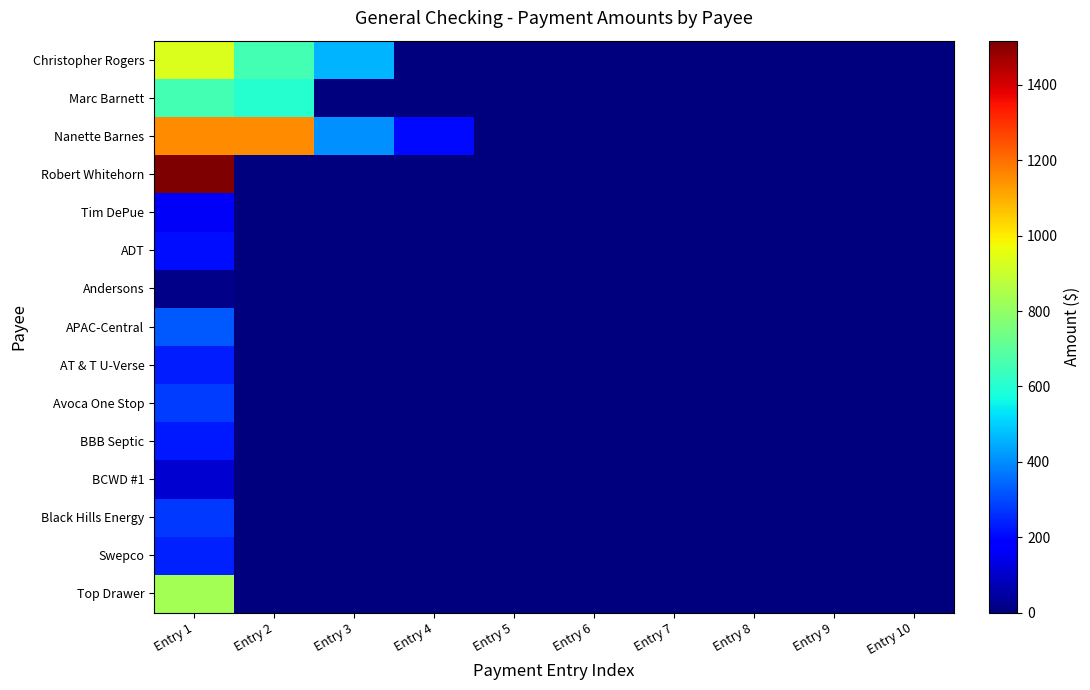

At Entry 10, list the series in order from largest to smallest.

Christopher Rogers, Marc Barnett, Nanette Barnes, Robert Whitehorn, Tim DePue, ADT, Andersons, APAC-Central, AT & T U-Verse, Avoca One Stop, BBB Septic, BCWD #1, Black Hills Energy, Swepco, Top Drawer